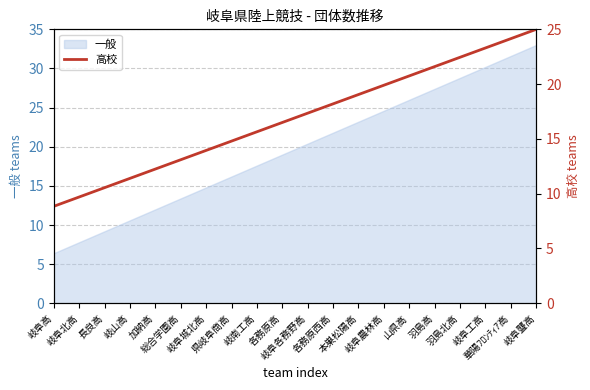

What is the maximum value for 一般?

33.0